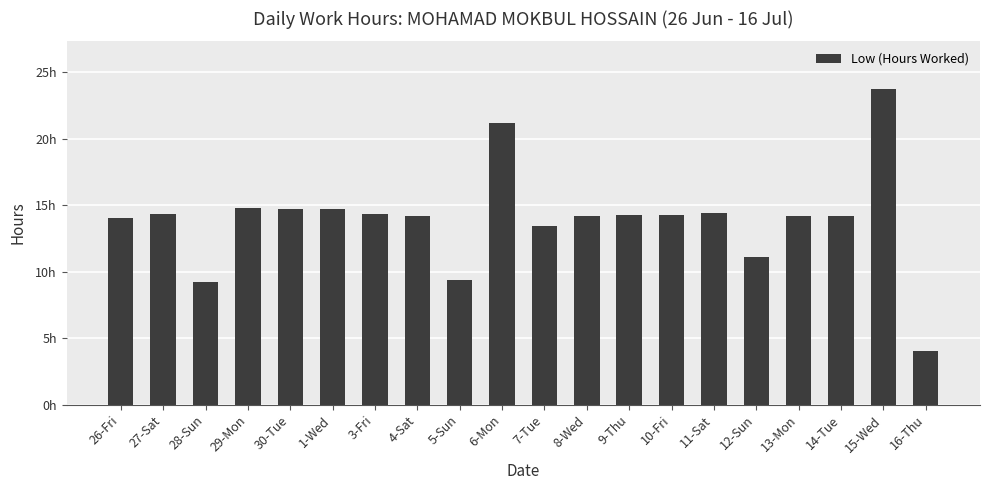

What is the sum of all values?

278.4